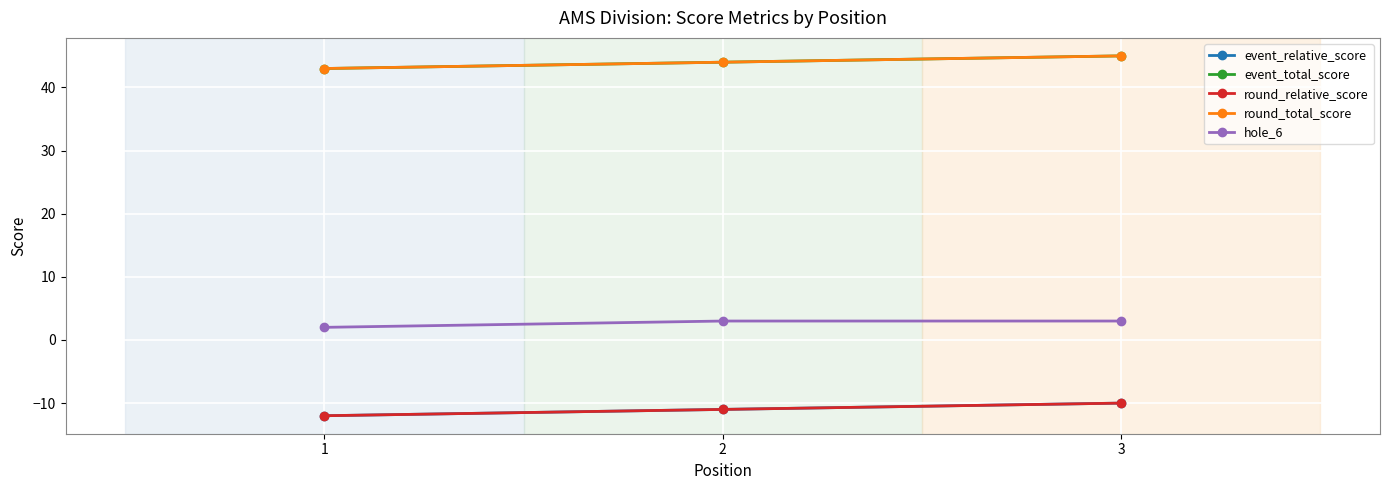

What is the value of the hole_6 point at the 1st from the left?

2